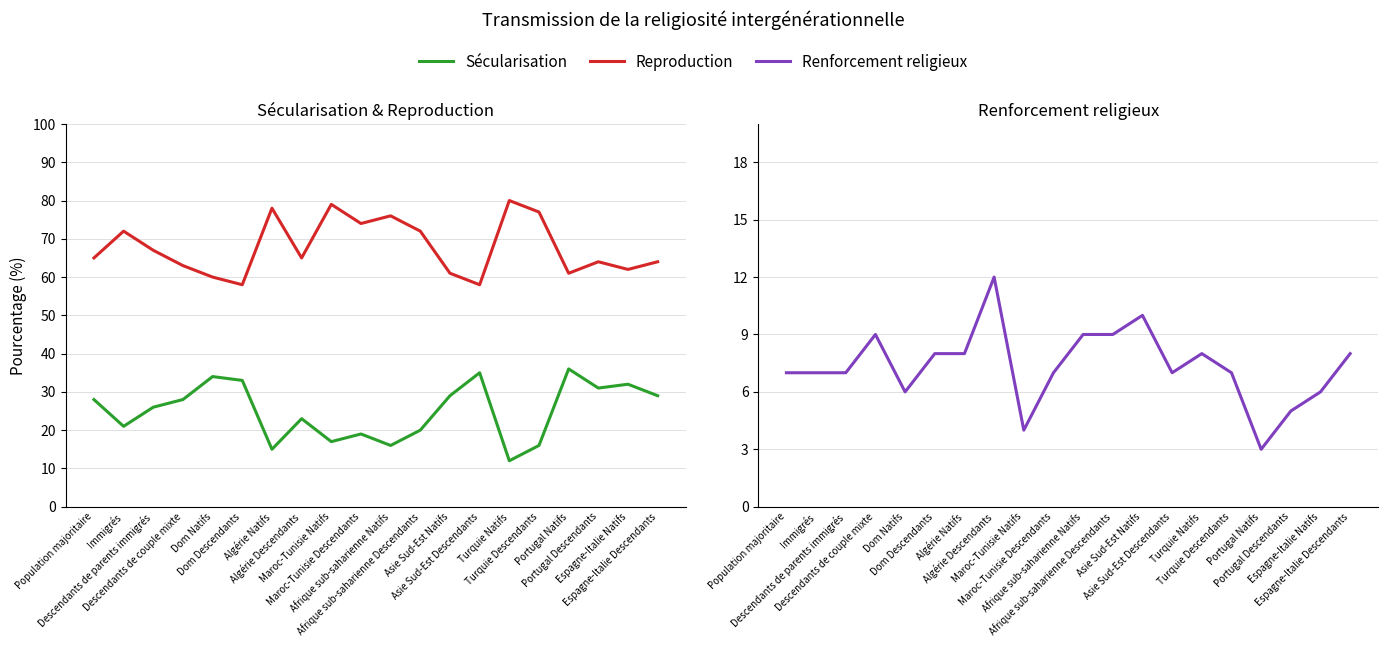

What is the approximate value of Renforcement religieux at Afrique sub-saharienne Natifs?

9